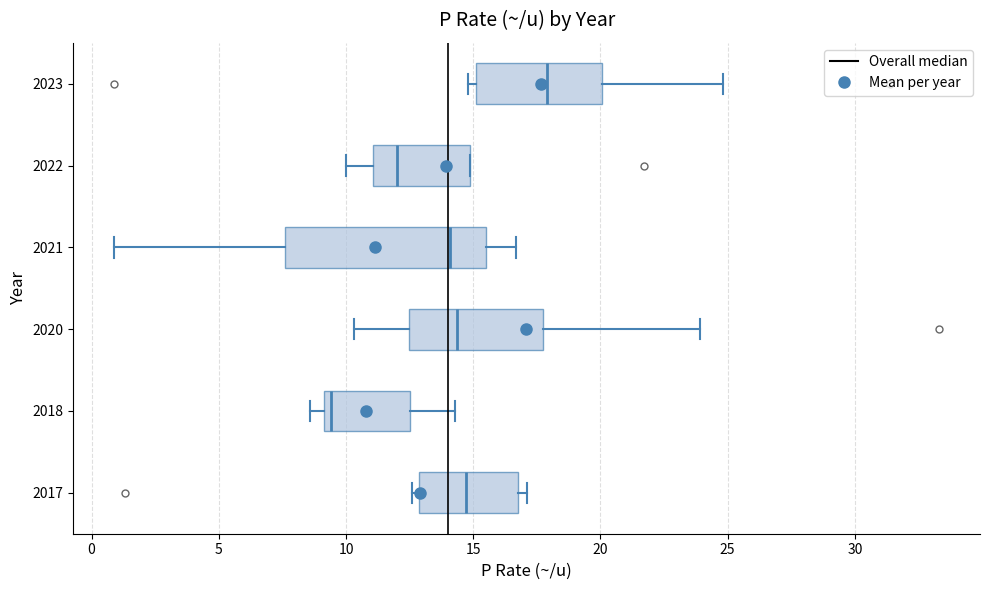

Reading bottom to top, read every box against the x-axis: the position of its median line, the range the box covers, and the ends of its whiskers. The values are not printed on the chart, so give them approximately, as read against the axis.

2017: median 14.5, box 13.0 to 17.0, whiskers 12.5 to 17.0 (just right of the box's right edge)
2018: median 9.5, box 9.0 to 12.5, whiskers 8.5 to 14.5
2020: median 14.5, box 12.5 to 18.0, whiskers 10.5 to 24.0
2021: median 14.0, box 7.5 to 15.5, whiskers 1.0 to 16.5
2022: median 12.0, box 11.0 to 15.0, whiskers 10.0 to 15.0
2023: median 18.0, box 15.0 to 20.0, whiskers 15.0 (just left of the box's left edge) to 25.0